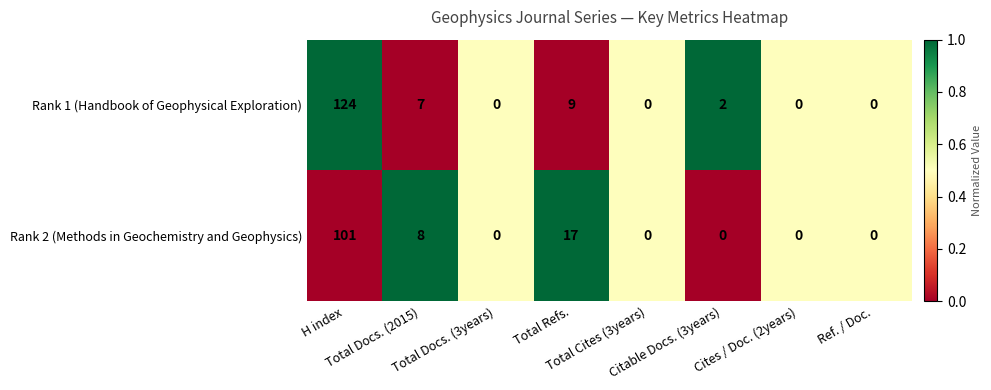

What is the maximum value for Rank 2 (Methods in Geochemistry and Geophysics)?

101